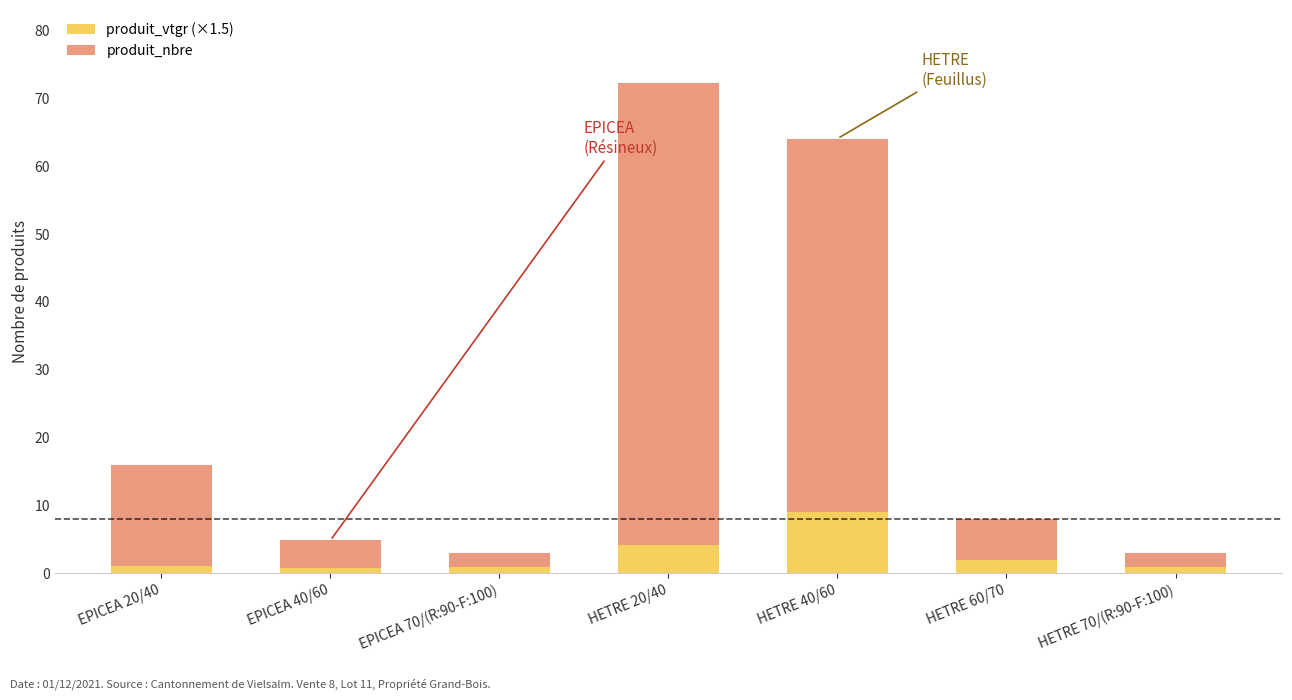

At which category is the sum across all series the highest?

HETRE 20/40